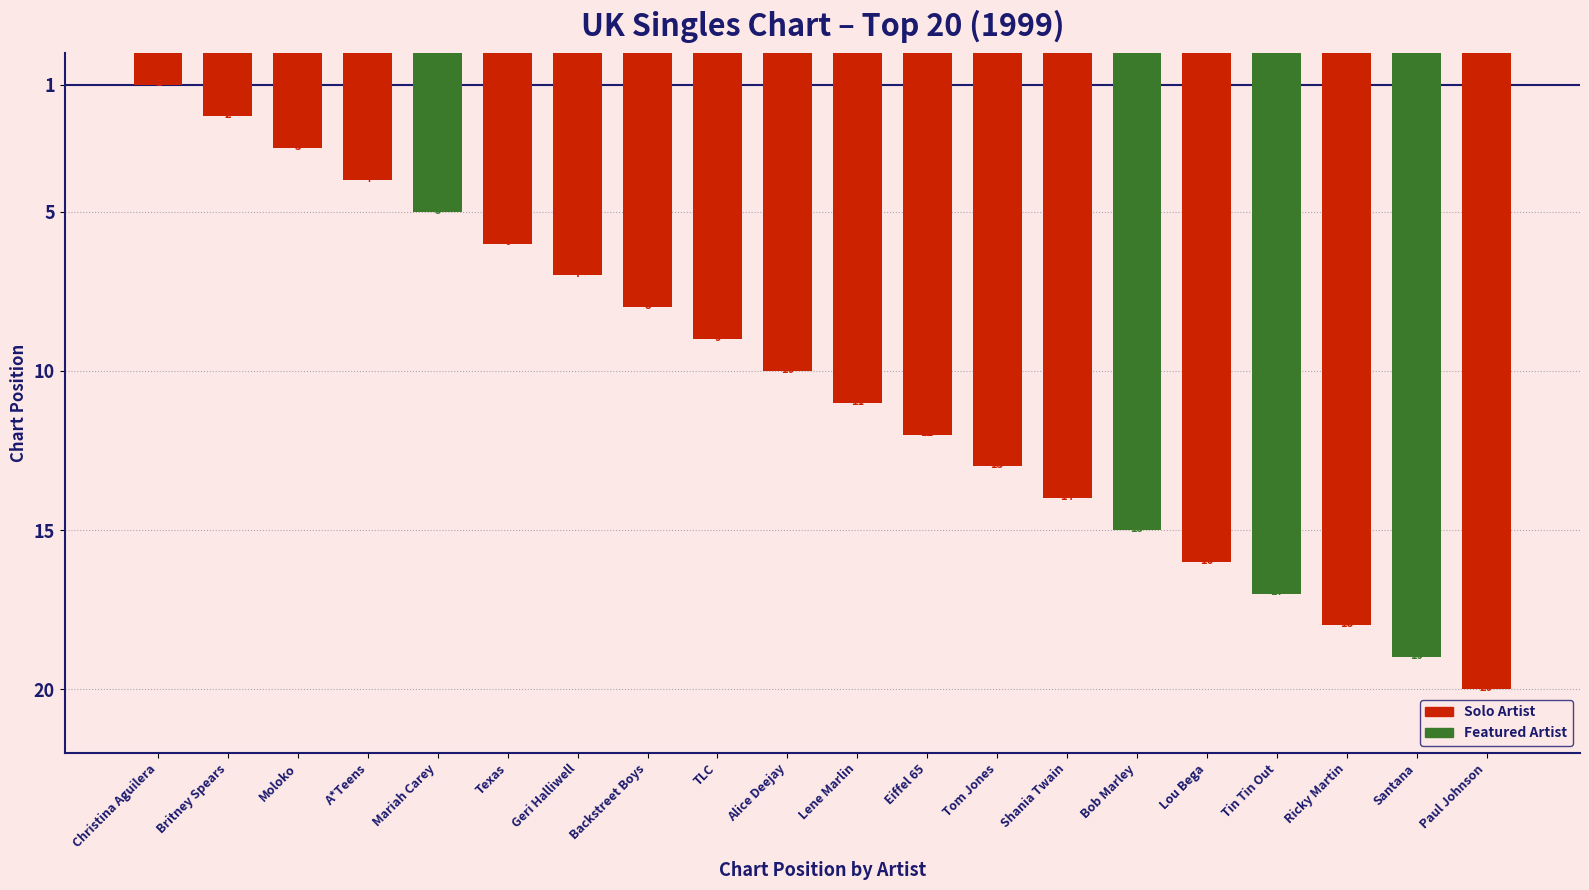

What position from the left is Eiffel 65?

12